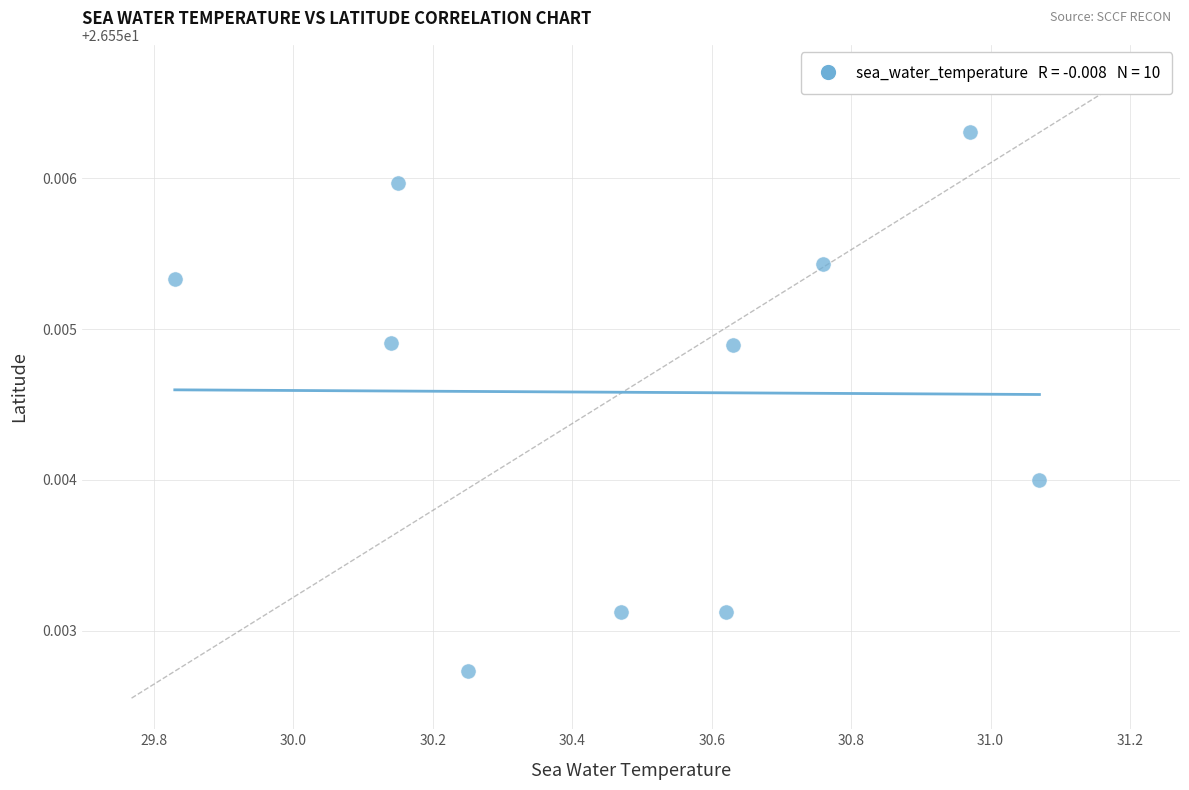

What is the range of X values (max minus min)?

1.2